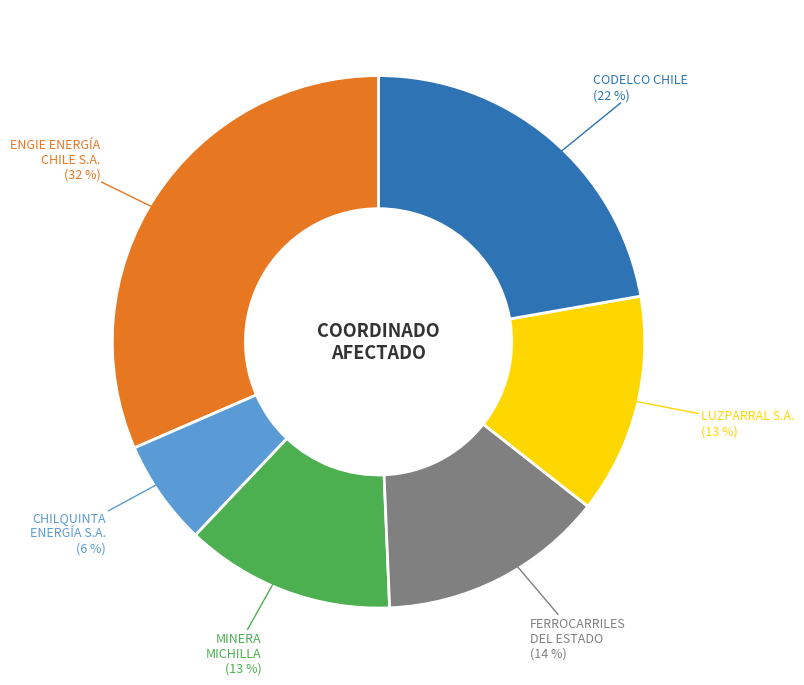

Does any single category account for the majority?

No